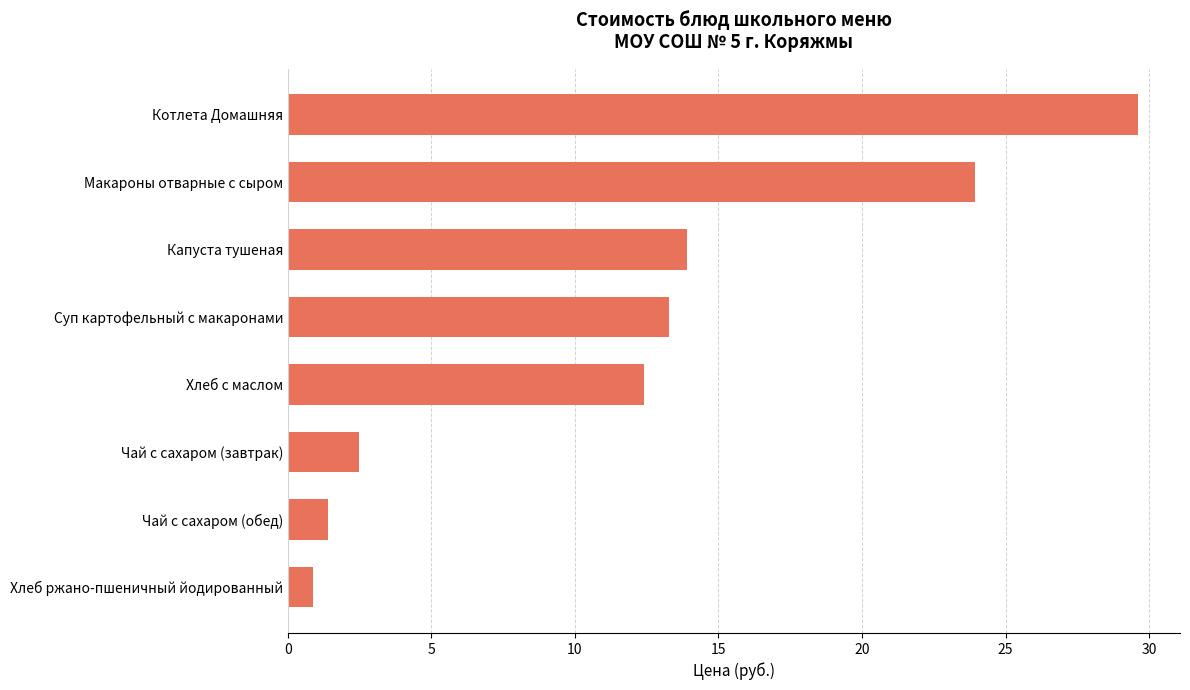

At which label is the value closest to 15?

Капуста тушеная